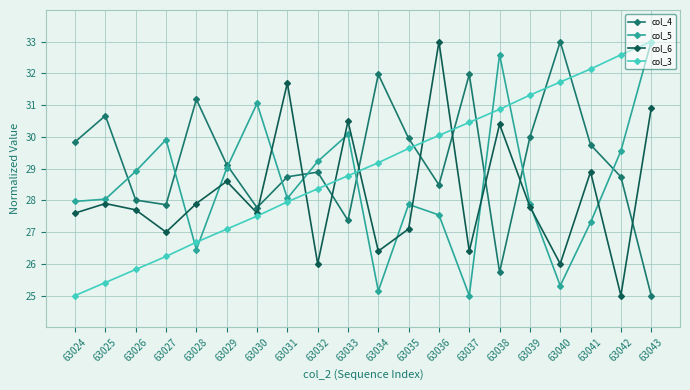

What is the value of the col_4 point at the 11th from the left?

32.0